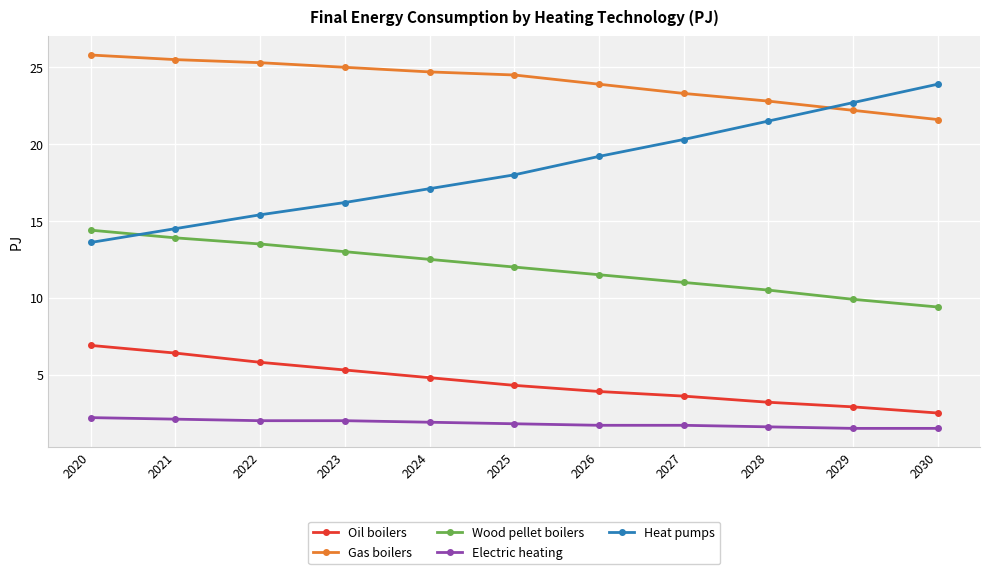

How many lines are shown in the chart?

5